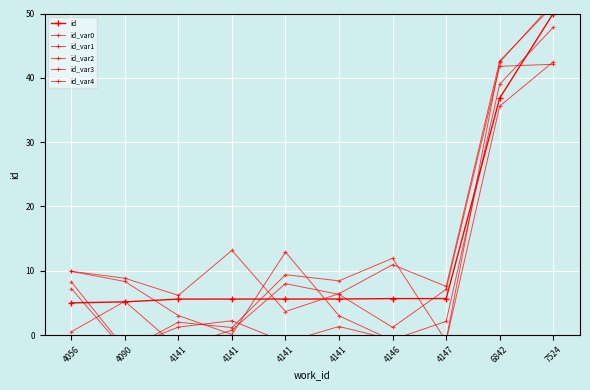

Which label corresponds to the largest value in the chart?

7524